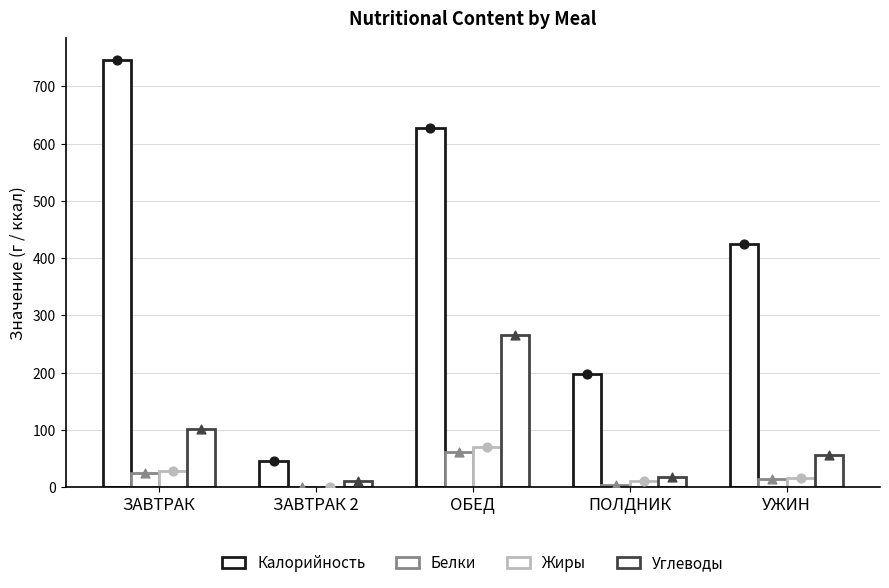

At which category is the sum across all series the highest?

ОБЕД